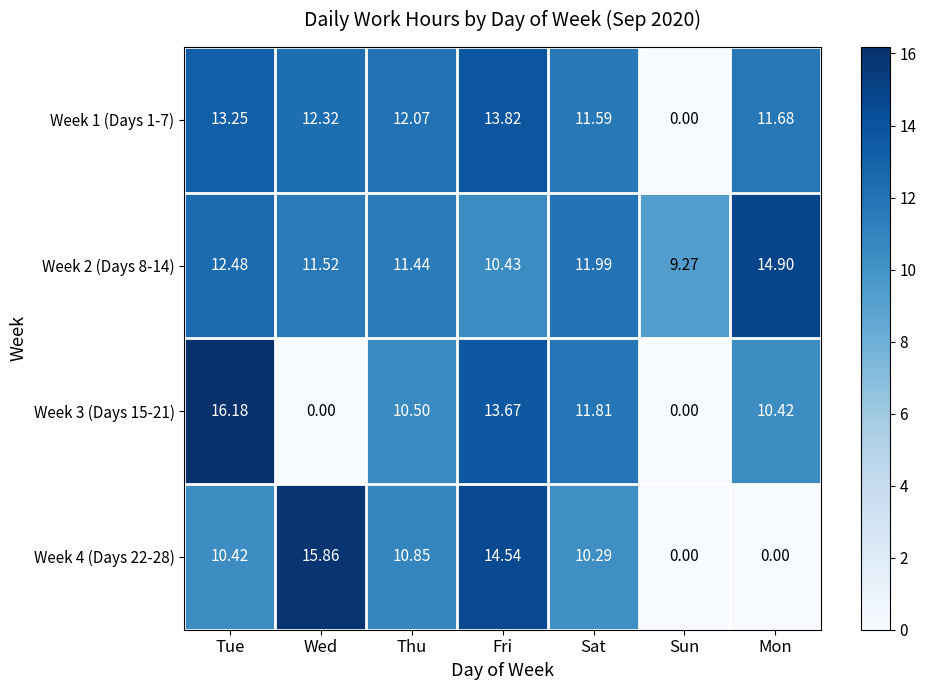

At which category is the sum across all series the highest?

Fri